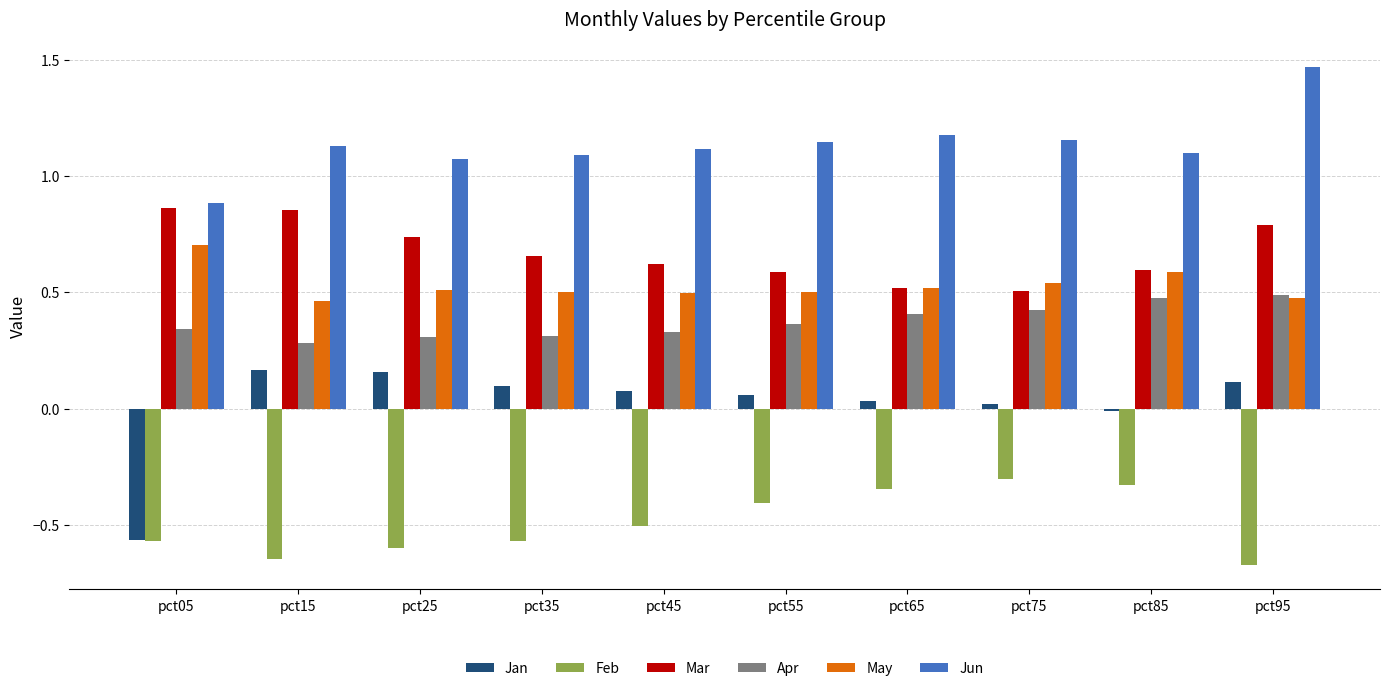

List the series in order of their peak value, lowest first.

Feb, Jan, Apr, May, Mar, Jun